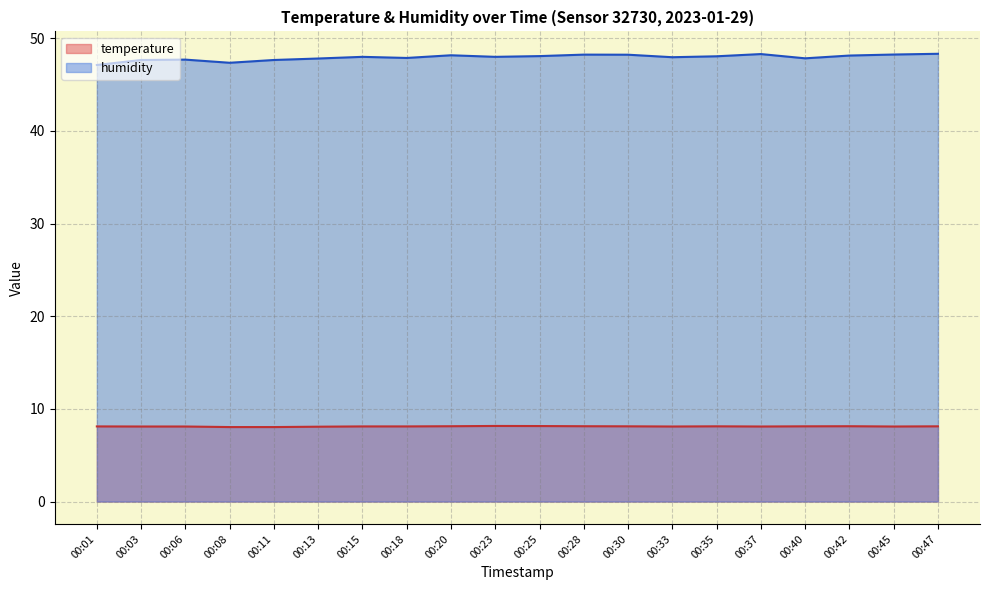

Reading right to left, what are all the values shown in this chart?

temperature: 00:47=8.1	00:45=8.1	00:42=8.1	00:40=8.1	00:37=8.1	00:35=8.1	00:33=8.1	00:30=8.1	00:28=8.1	00:25=8.2	00:23=8.2	00:20=8.1	00:18=8.1	00:15=8.1	00:13=8.1	00:11=8.0	00:08=8.0	00:06=8.1	00:03=8.1	00:01=8.1
humidity: 00:47=48.3	00:45=48.2	00:42=48.1	00:40=47.8	00:37=48.3	00:35=48.1	00:33=48.0	00:30=48.2	00:28=48.2	00:25=48.1	00:23=48.0	00:20=48.2	00:18=47.9	00:15=48.0	00:13=47.8	00:11=47.7	00:08=47.4	00:06=47.7	00:03=47.7	00:01=47.1